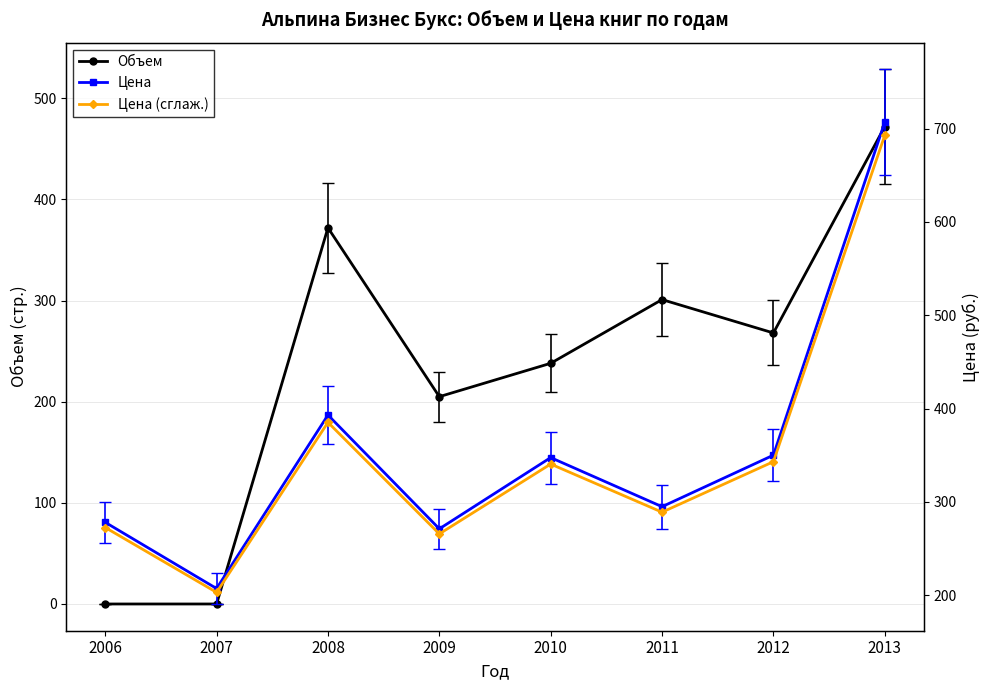

At how many categories does at least one series exceed 511?

1